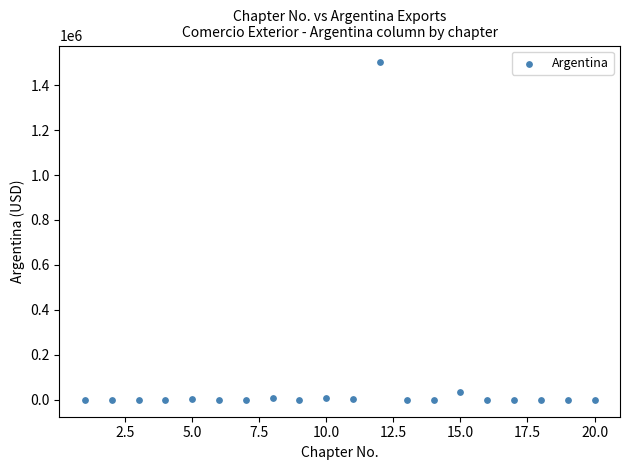

What Y value in the scatter plot is closest to 750488?

36088